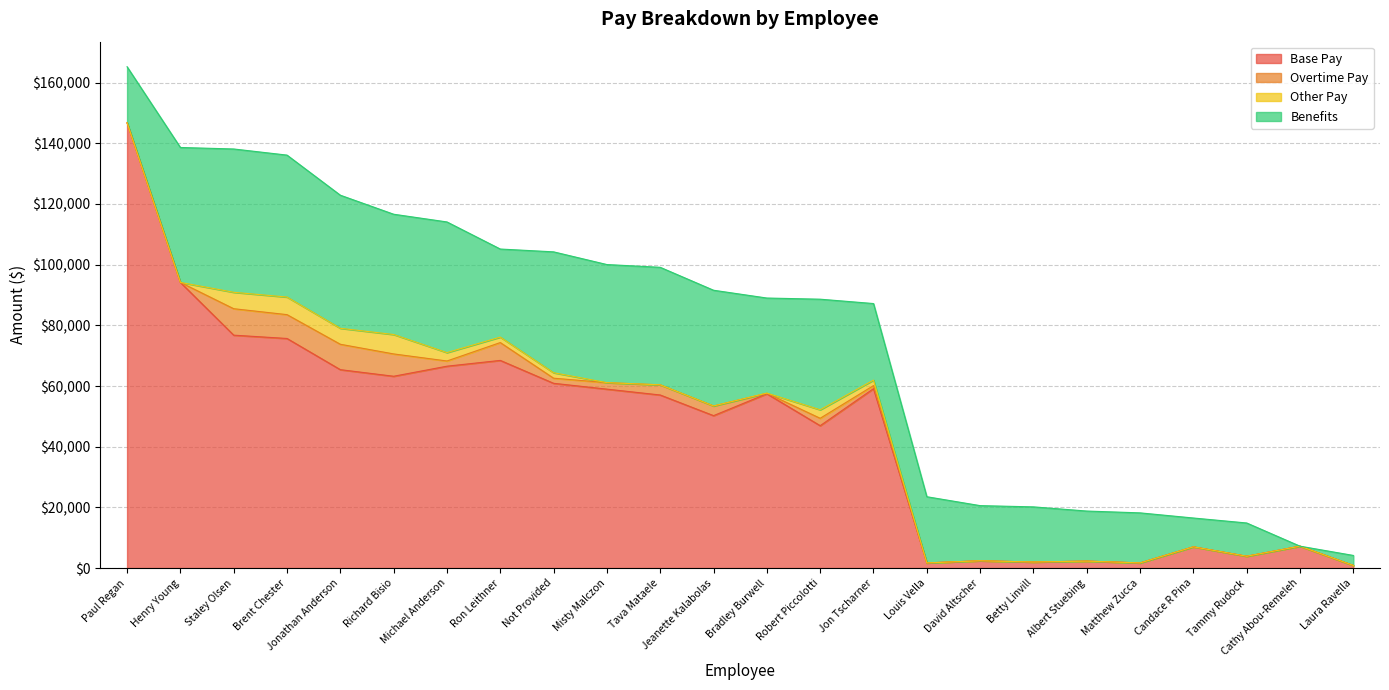

What is the difference between the Benefits values at Henry Young and Not Provided?

4626.9